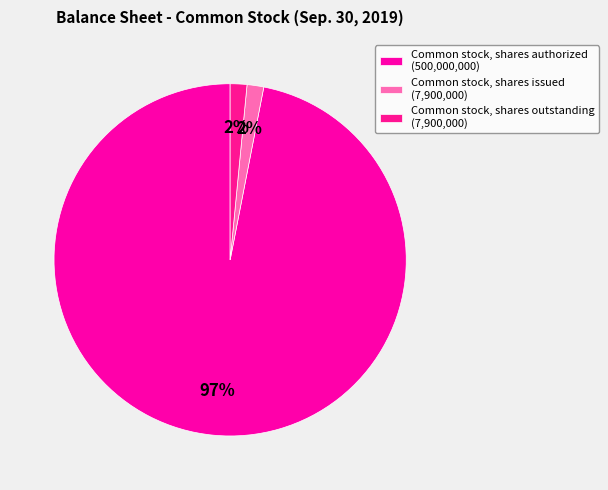

Which category accounts for the majority?

Common stock, shares authorized